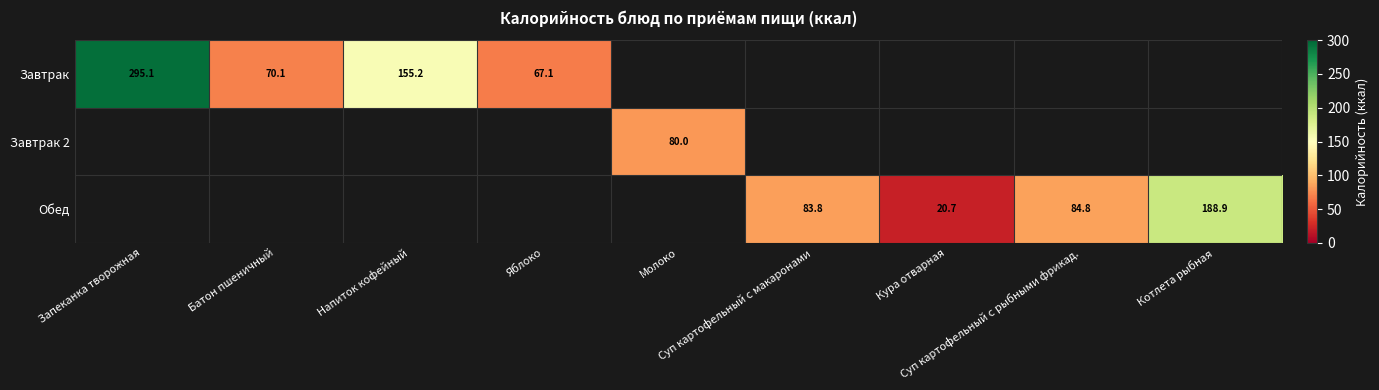

Which series has the widest spread of values?

Завтрак